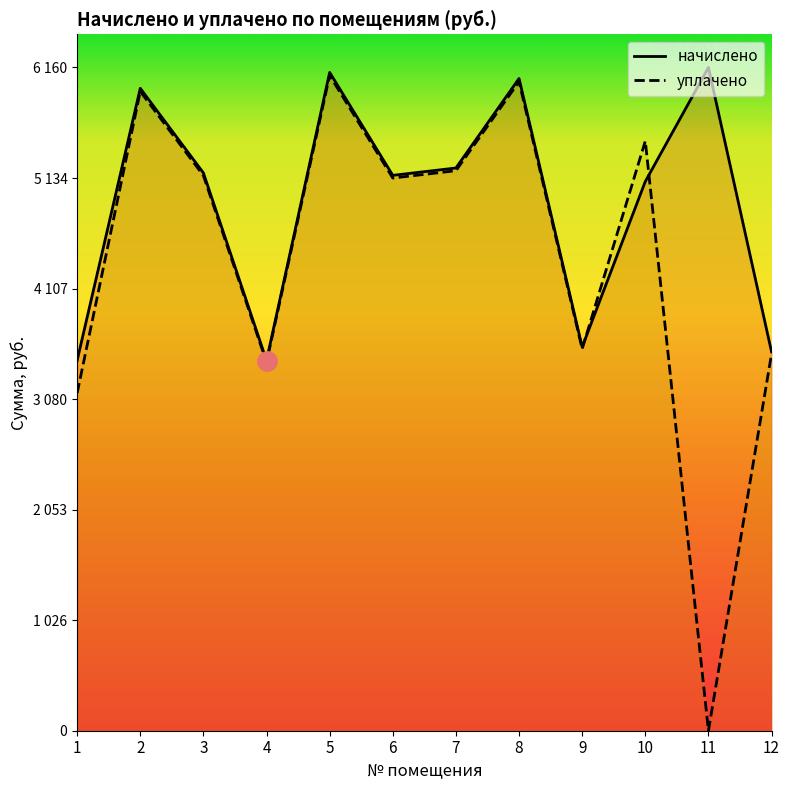

What is the value of the начислено point at the 6th from the left?

5158.8